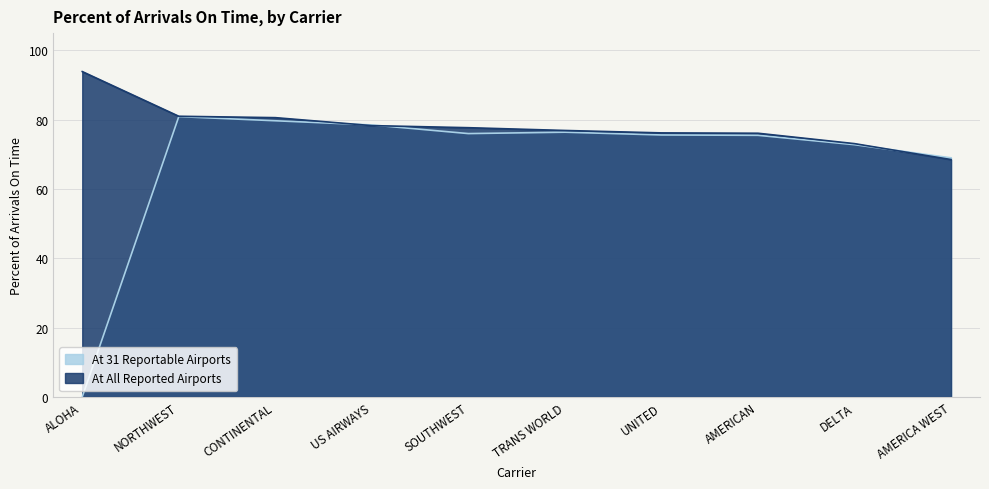

Reading right to left, what are all the values shown in this chart?

At 31 Reportable Airports: AMERICA WEST=69.0	DELTA=72.8	AMERICAN=75.5	UNITED=75.6	TRANS WORLD=76.4	SOUTHWEST=76.0	US AIRWAYS=78.5	CONTINENTAL=79.7	NORTHWEST=80.9	ALOHA=0.0
At All Reported Airports: AMERICA WEST=68.5	DELTA=73.1	AMERICAN=76.1	UNITED=76.2	TRANS WORLD=76.9	SOUTHWEST=77.7	US AIRWAYS=78.3	CONTINENTAL=80.6	NORTHWEST=81.0	ALOHA=93.9